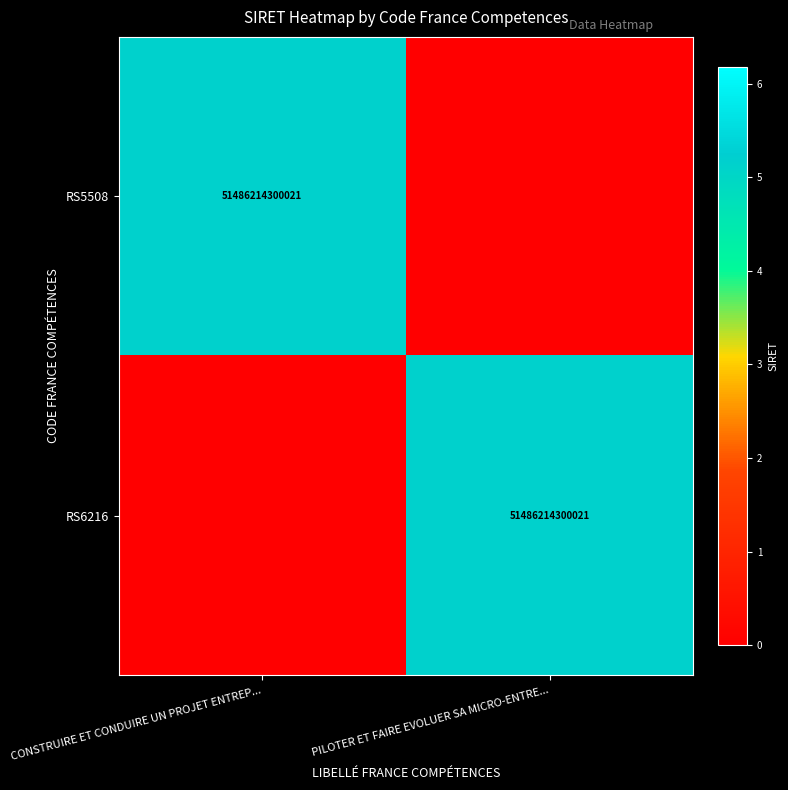

Is it true that RS5508 equals 18267806202220 at CONSTRUIRE ET CONDUIRE UN PROJET ENTREP...?

False